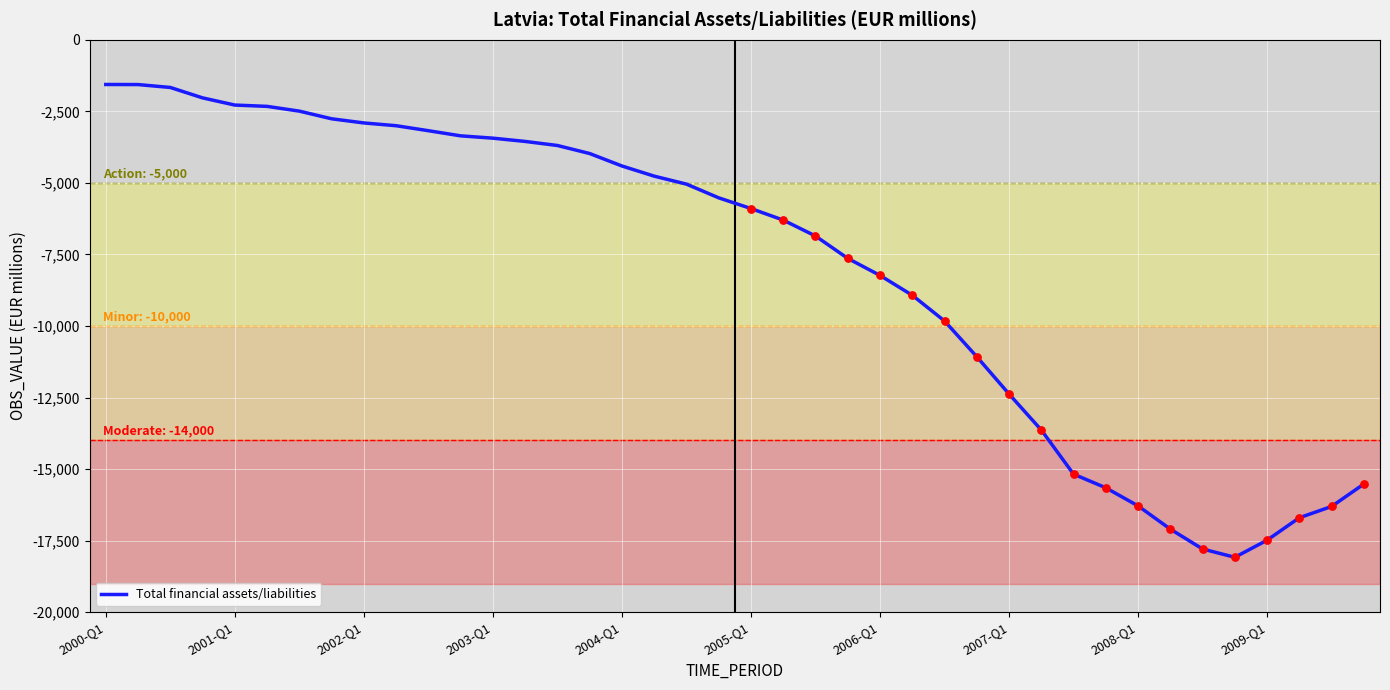

What is the difference between the maximum and minimum values?

16523